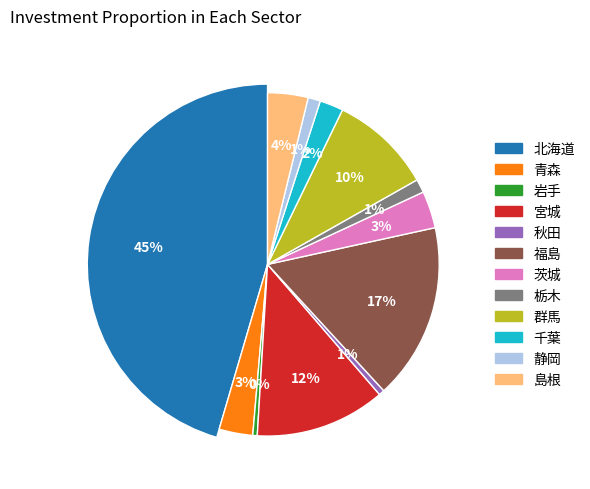

To the nearest percent, what is the combined percentage of 島根 and 宮城?

16%